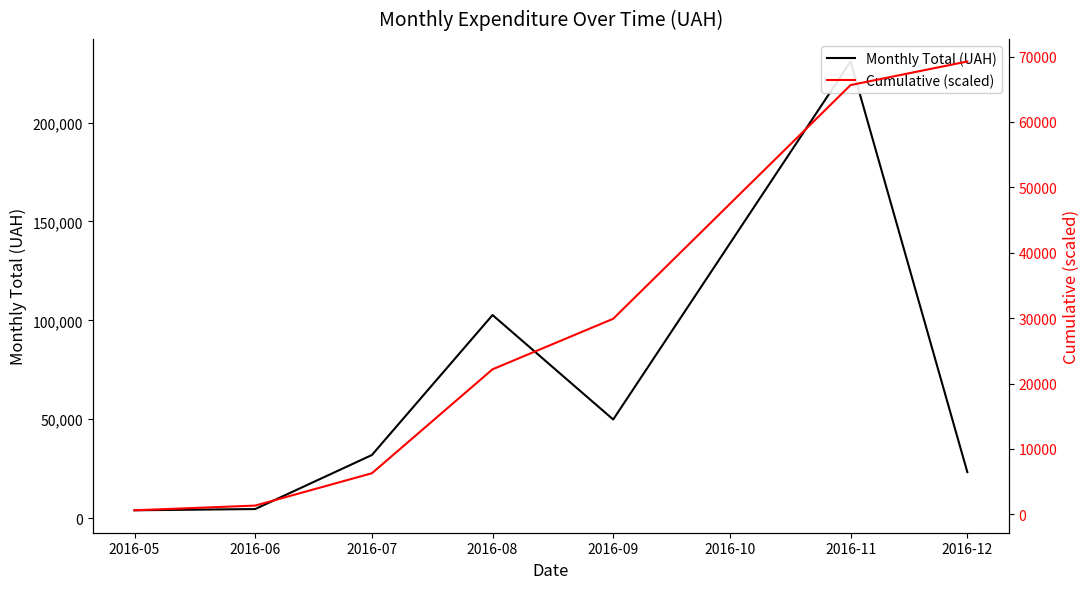

Reading left to right, what are all the values shown in this chart?

Monthly Total (UAH): 4007.3	4630.2	31942.5	102692.8	49895.2	230842.2	23302.0
Cumulative (scaled): 620.4	1337.3	6282.6	22181.4	29906.2	65645.1	69252.7